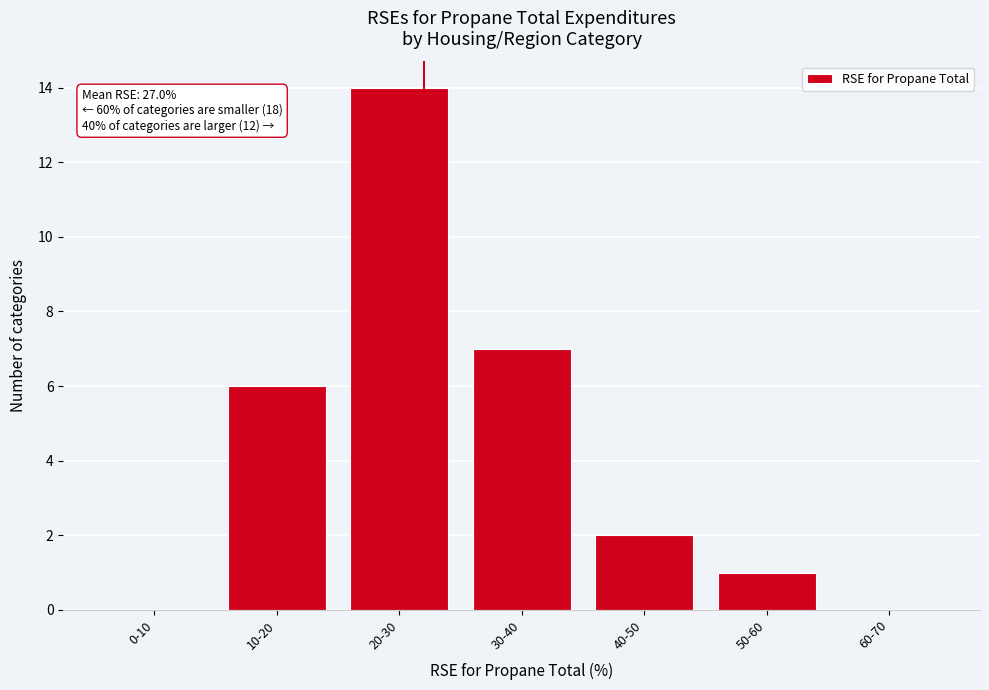

Reading right to left, extract all data points from this chart.

60-70=0	50-60=1	40-50=2	30-40=7	20-30=14	10-20=6	0-10=0